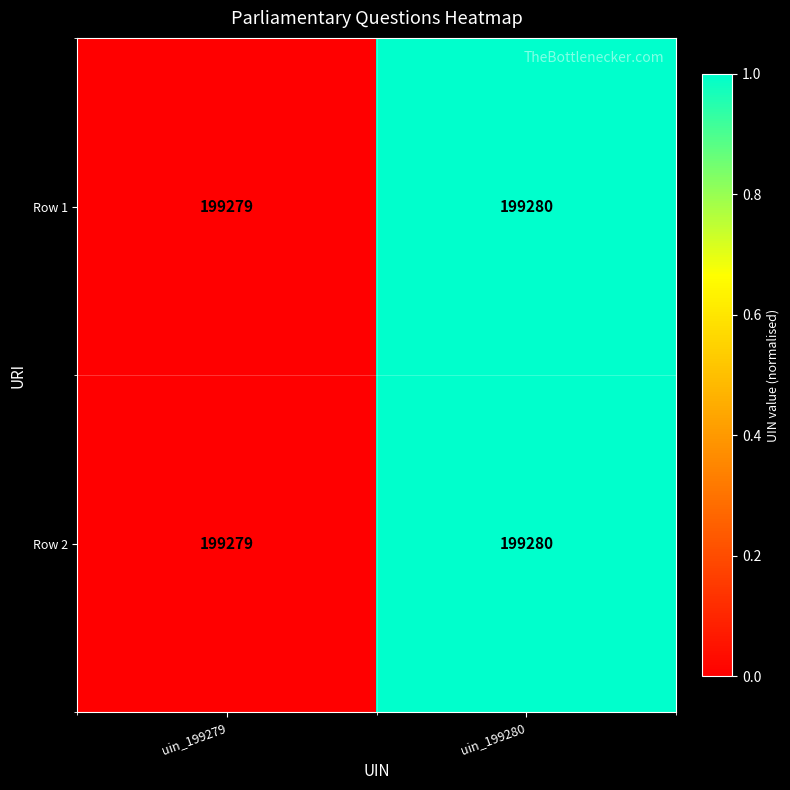

The value of Row 1 at uin_199280 is 199280. True or false?

True